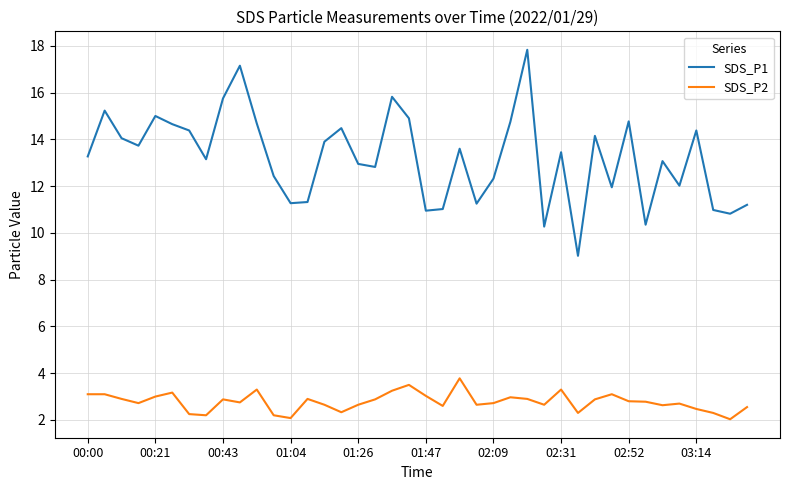

List the series in order of their overall mean, lowest first.

SDS_P2, SDS_P1